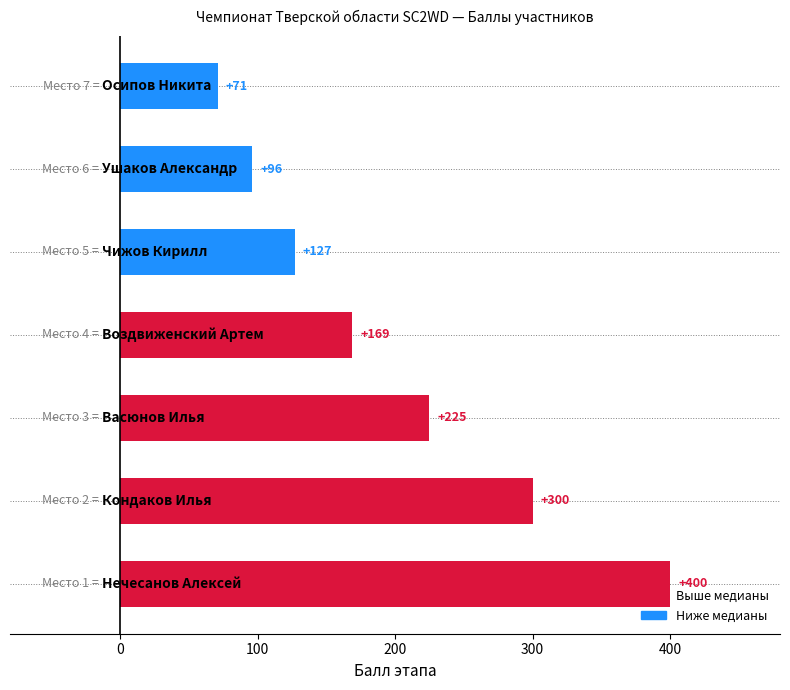

What is the minimum value shown in the chart?

71